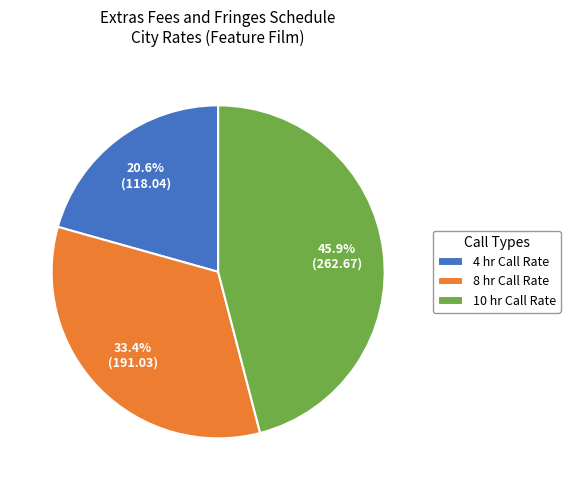

Which has a higher value, 8 hr Call Rate or 10 hr Call Rate?

10 hr Call Rate